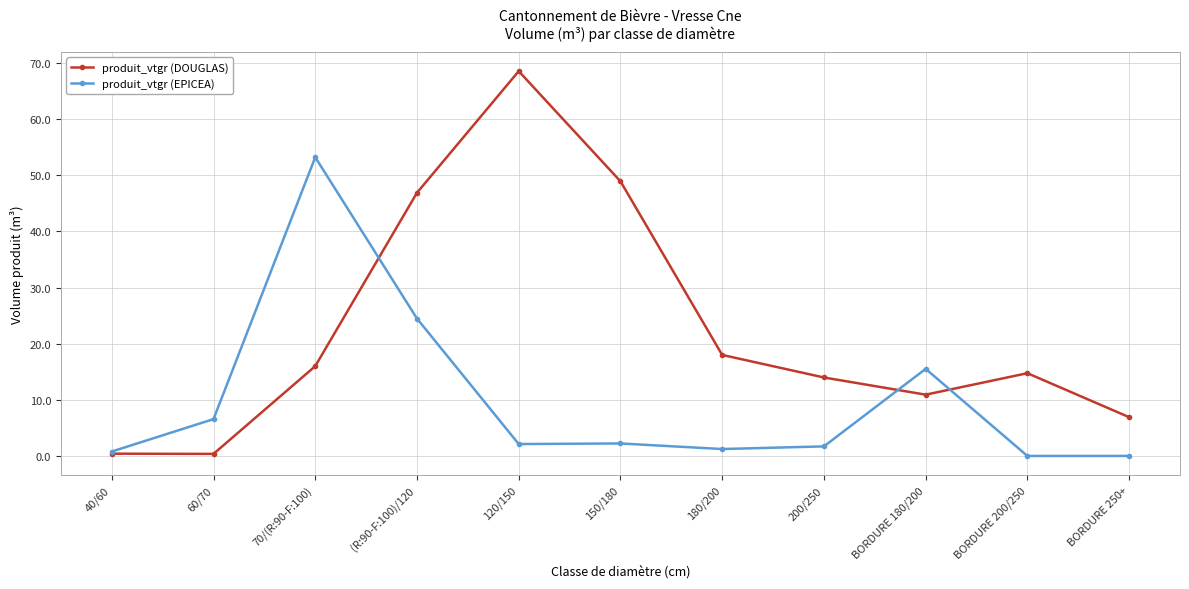

Count the number of data series in this chart.

2